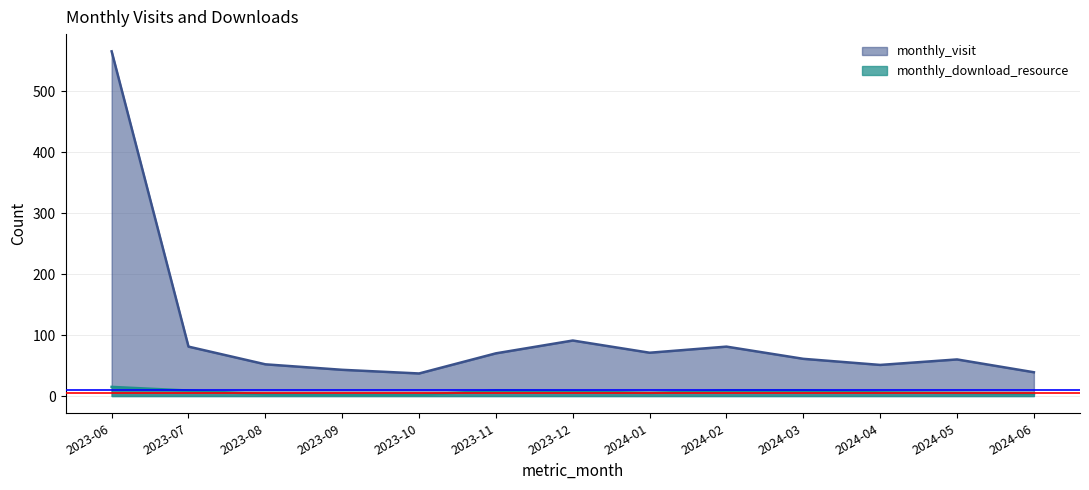

True or false: monthly_download_resource has more than 1 interior local peaks.

False